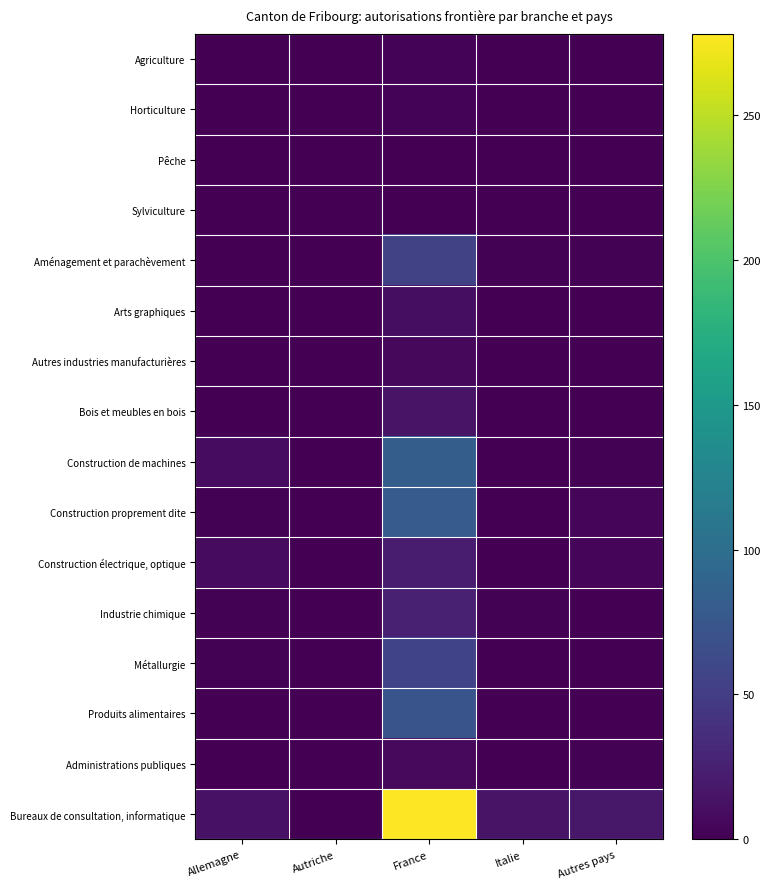

How many categories are shown in the chart?

5